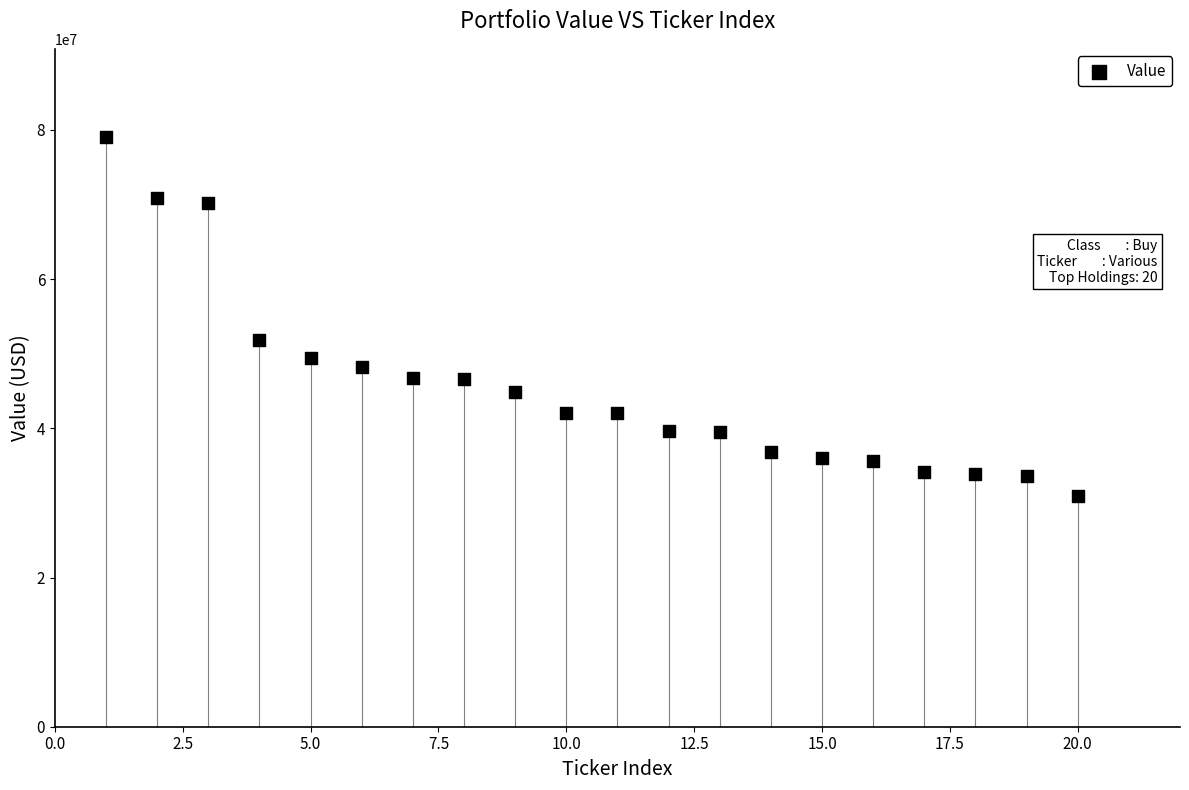

What is the range of X values (max minus min)?

19